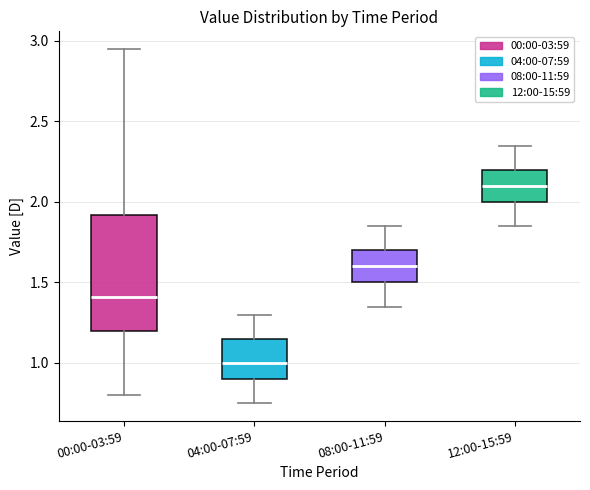

Where is the lower edge of the box for 12:00-15:59 on the y-axis? The values are not printed on the chart, so give them approximately, as read against the axis.

2.00